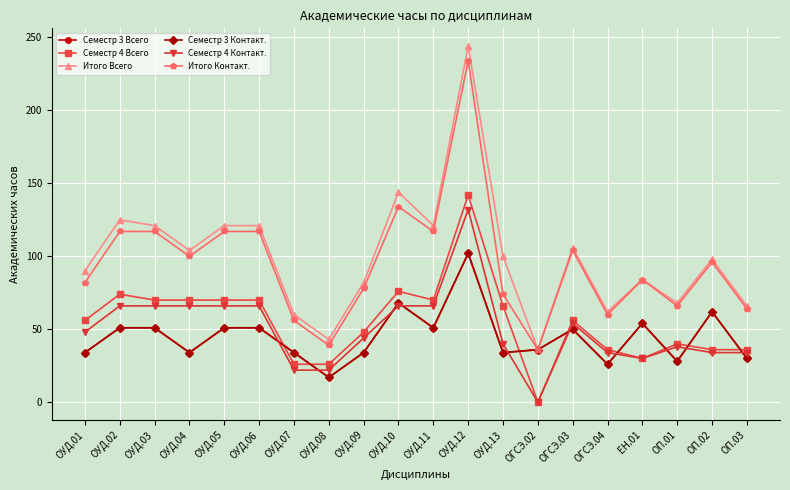

Is this an area chart (filled region under the line)?

No